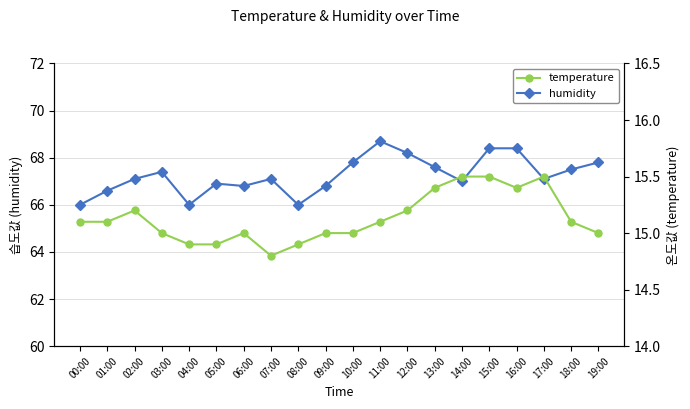

True or false: temperature and humidity cross at least once.

False